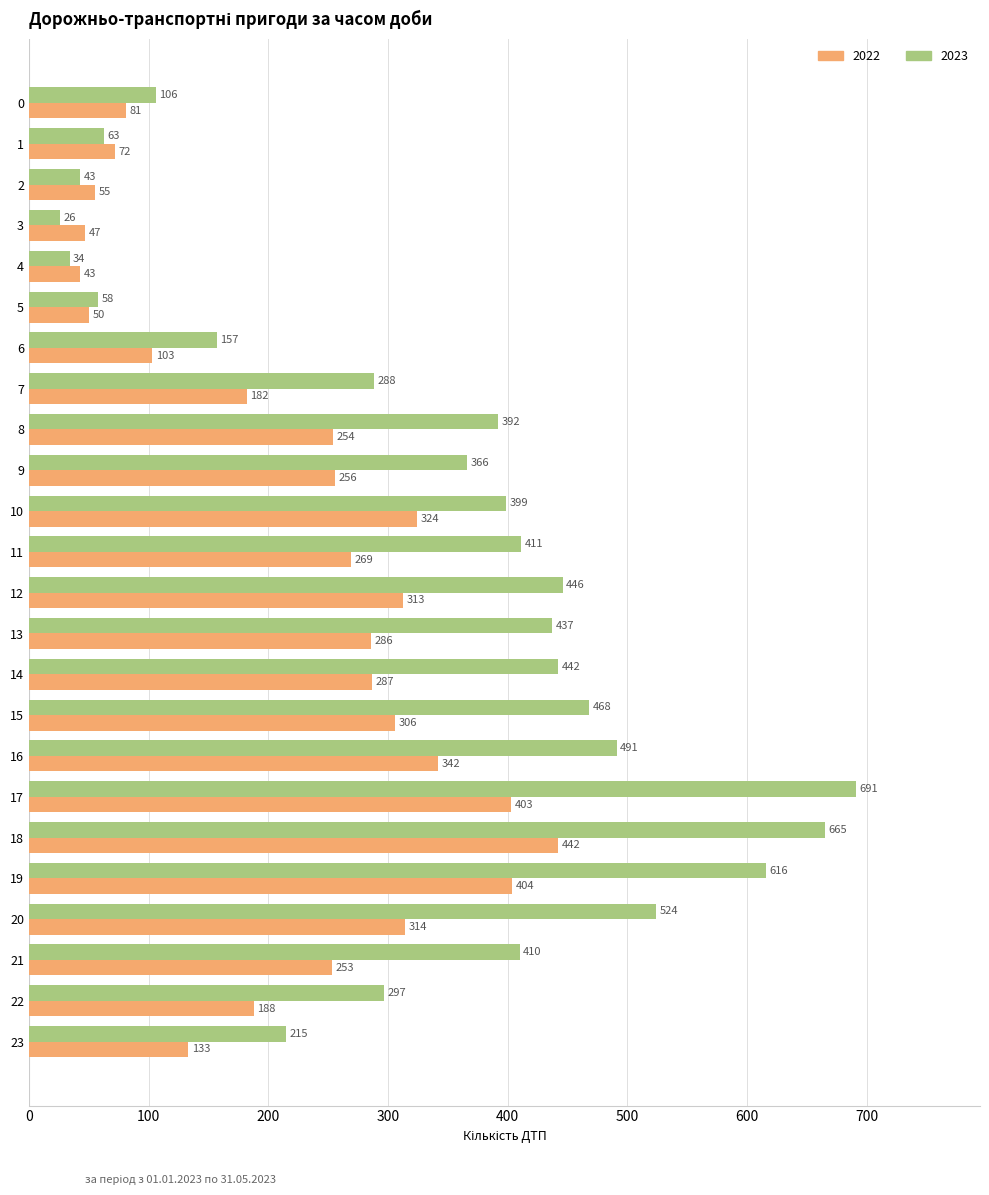

List the series in order of their overall mean, highest first.

2023, 2022